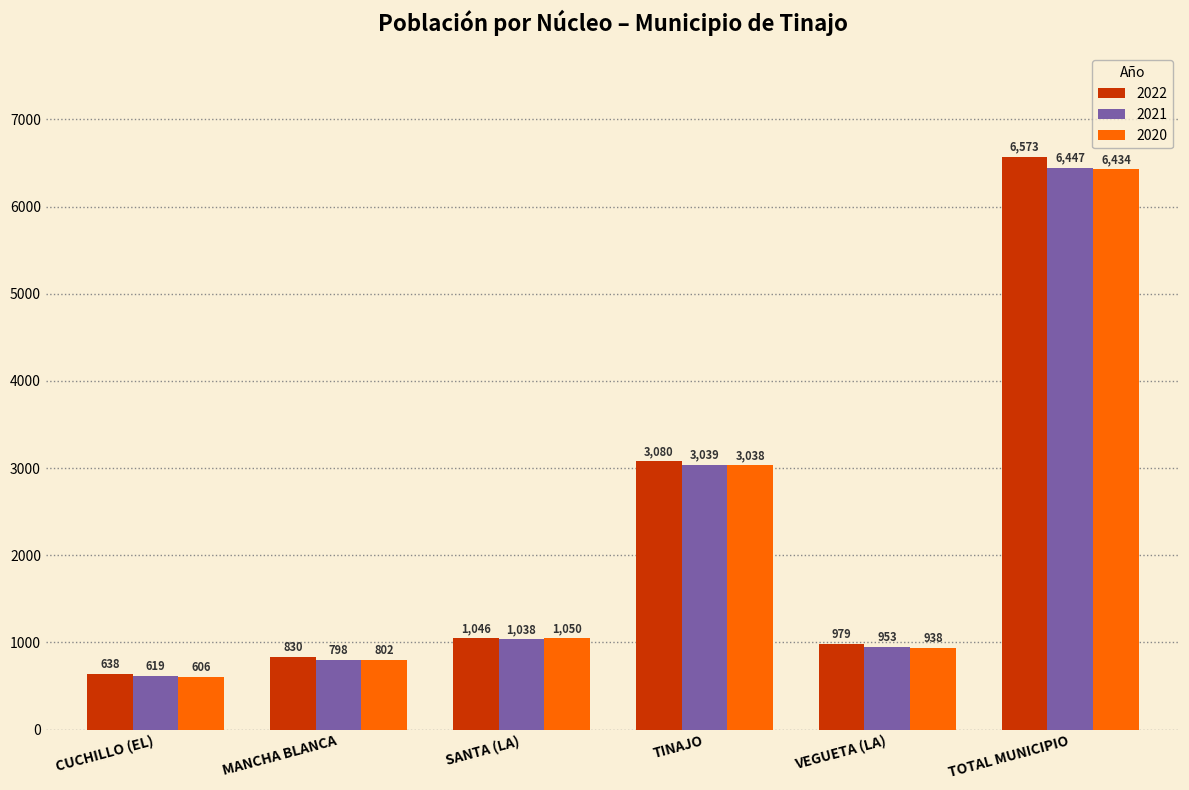

Reading left to right, extract all data points from this chart.

2022: 638	830	1046	3080	979	6573
2021: 619	798	1038	3039	953	6447
2020: 606	802	1050	3038	938	6434